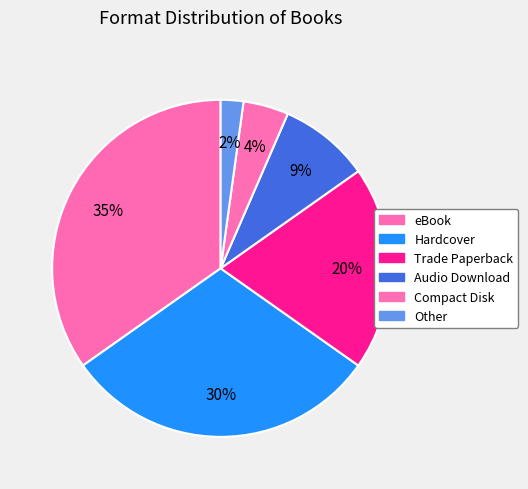

How many slices are in this pie chart?

6